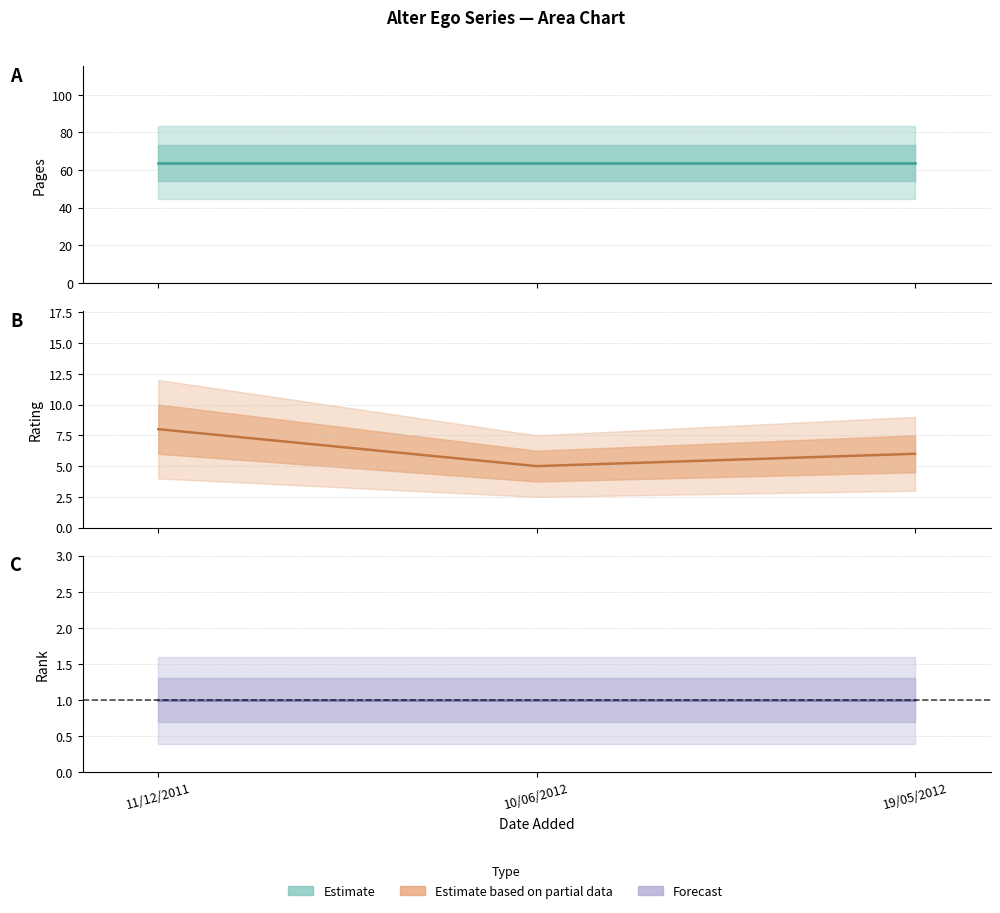

Does the chart have visible grid lines?

Yes